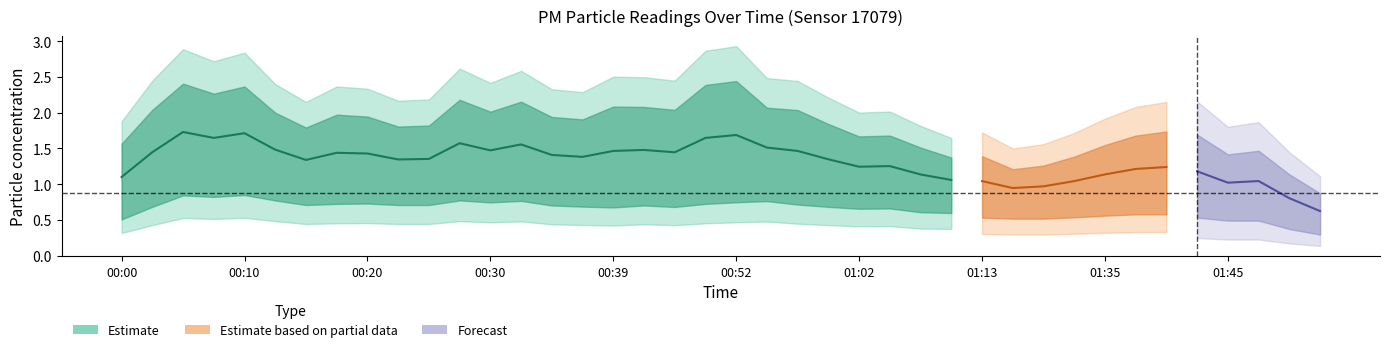

Is this an area chart (filled region under the line)?

No